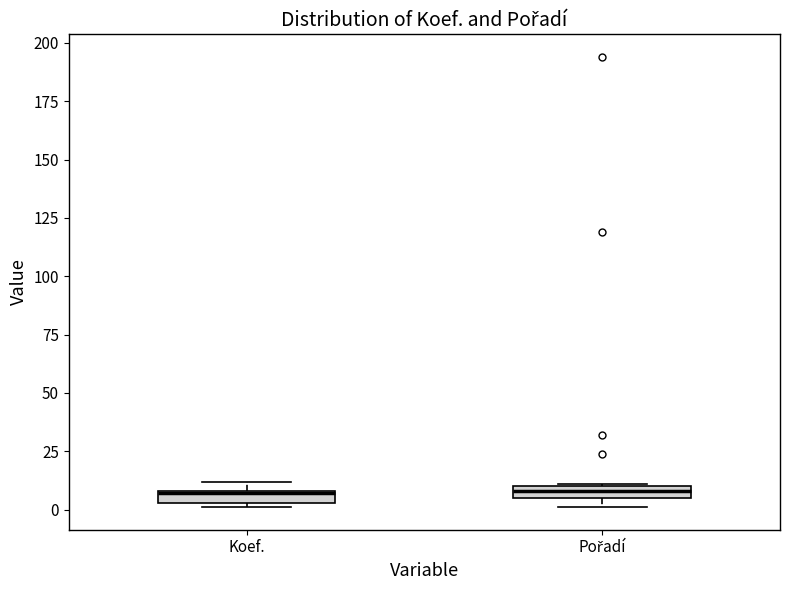

Where is the lower edge of the box for Pořadí on the y-axis? The values are not printed on the chart, so give them approximately, as read against the axis.

5